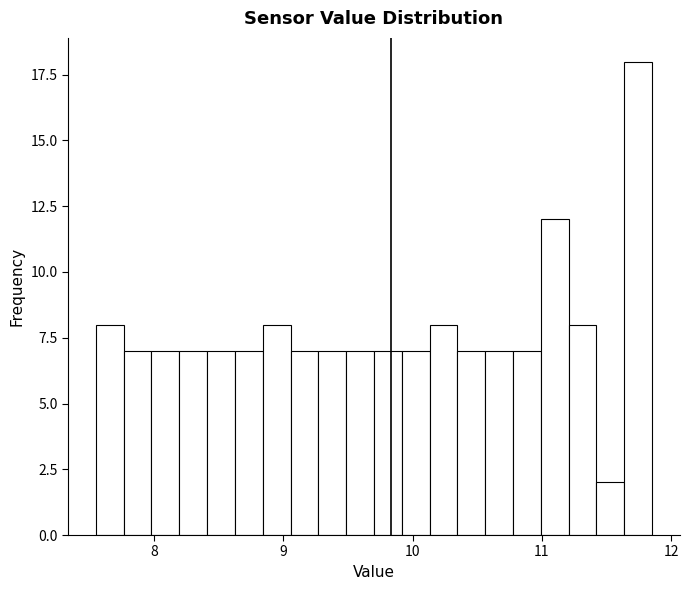

Around what value on the x-axis is the tallest bar? Give the approximate position of its centre, as read against the axis.

11.7